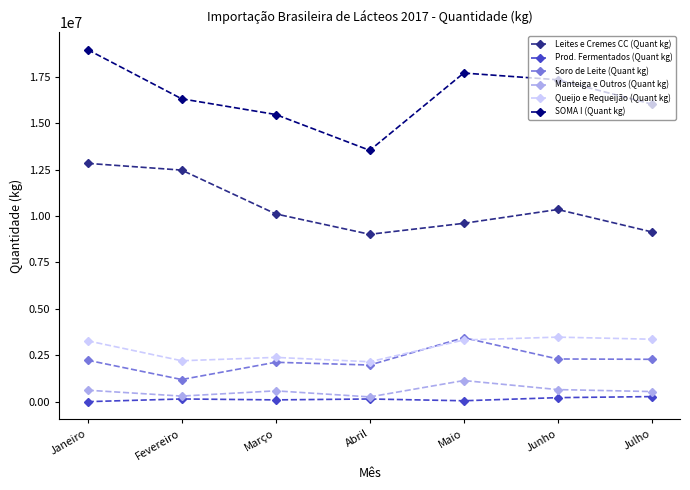

What is the difference between the maximum and minimum values in the Manteiga e Outros (Quant kg) series?

882360